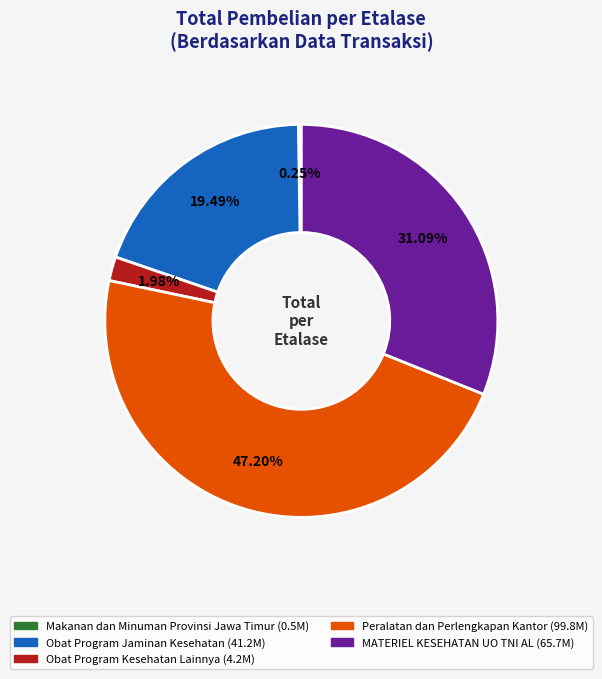

Is there any slice that represents more than half of the pie?

No